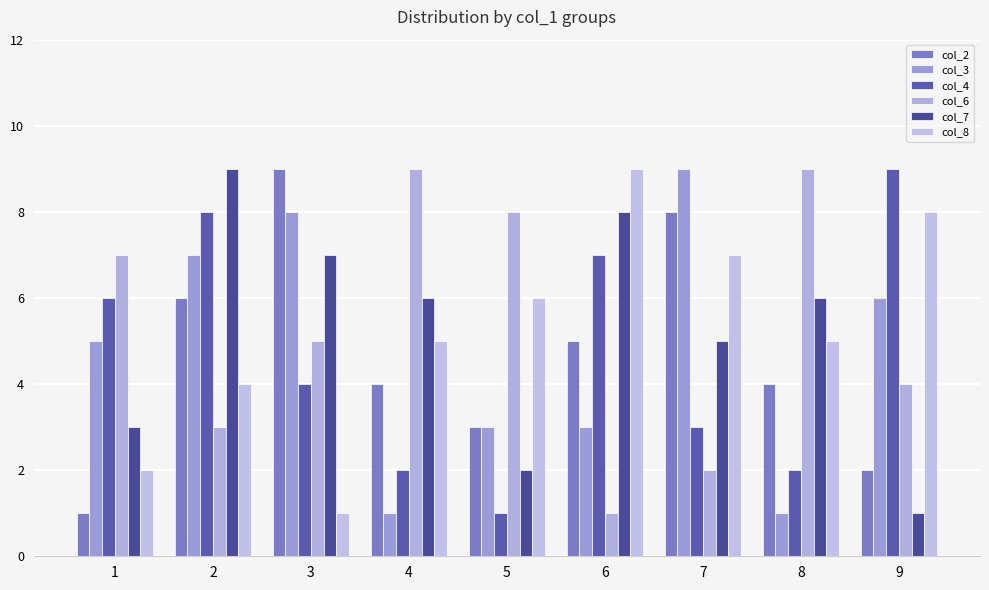

Is it true that col_4 equals 2 at 3?

False